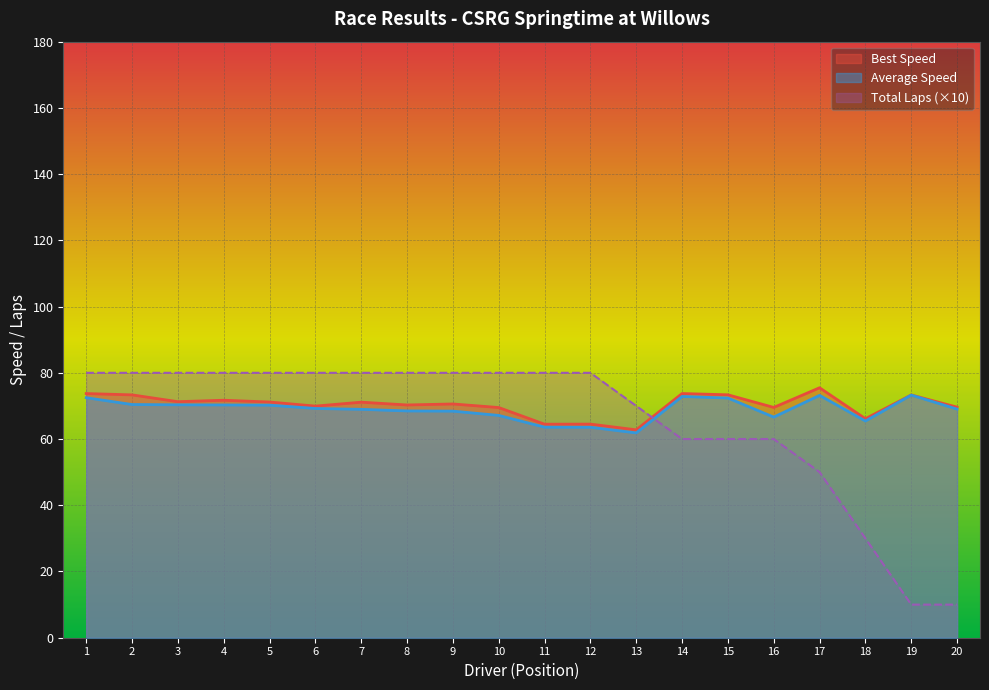

What is the difference between the maximum and minimum values in the Total Laps series?

70.0